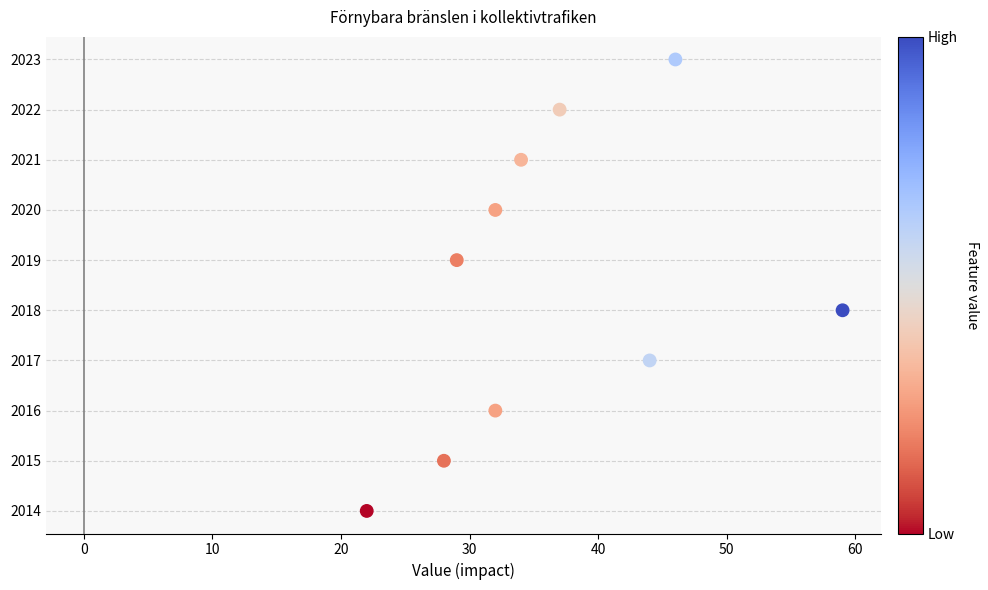

What is the range of X values (max minus min)?

37